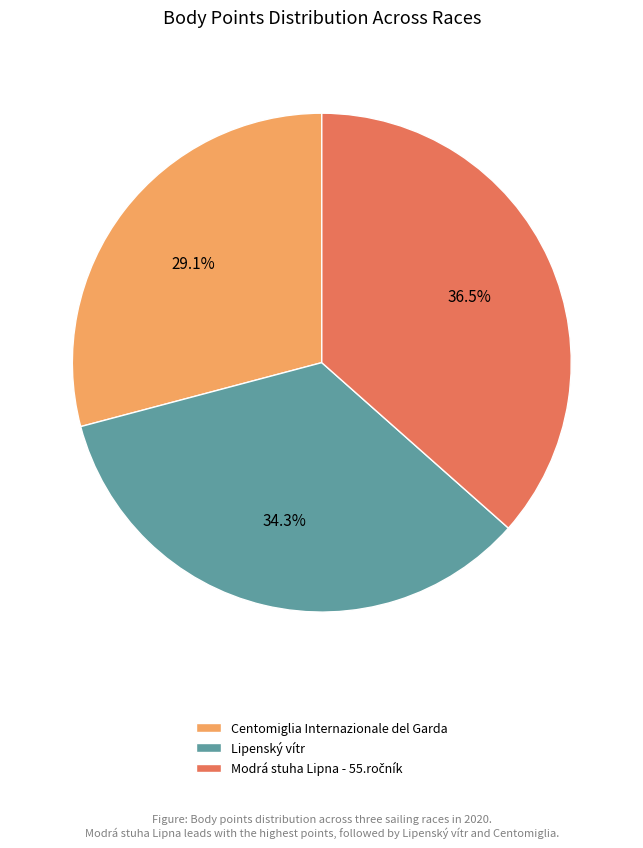

What is the ratio of the value at Lipenský vítr to the value at Centomiglia Internazionale del Garda?

1.2